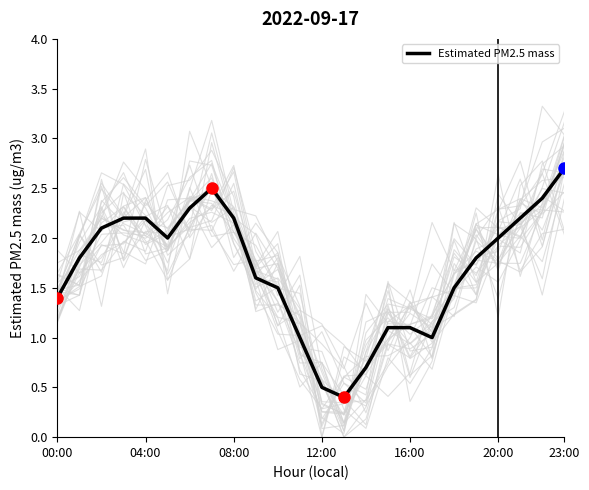

What is the average value?

1.7